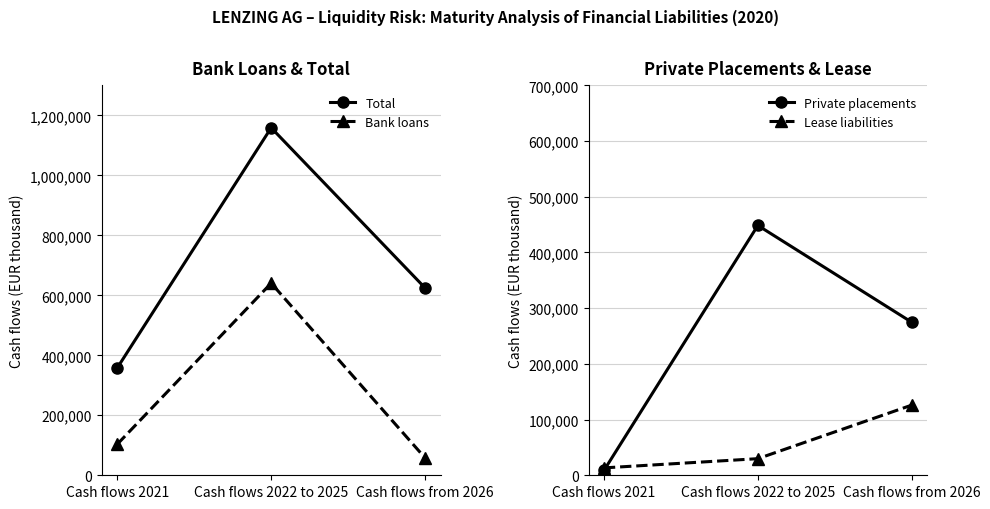

Reading left to right, extract all data points from this chart.

Total: 357839	1158564	624404
Bank loans: 103352	640482	57643
Private placements: 8585	448508	274658
Lease liabilities: 13267	29807	125992